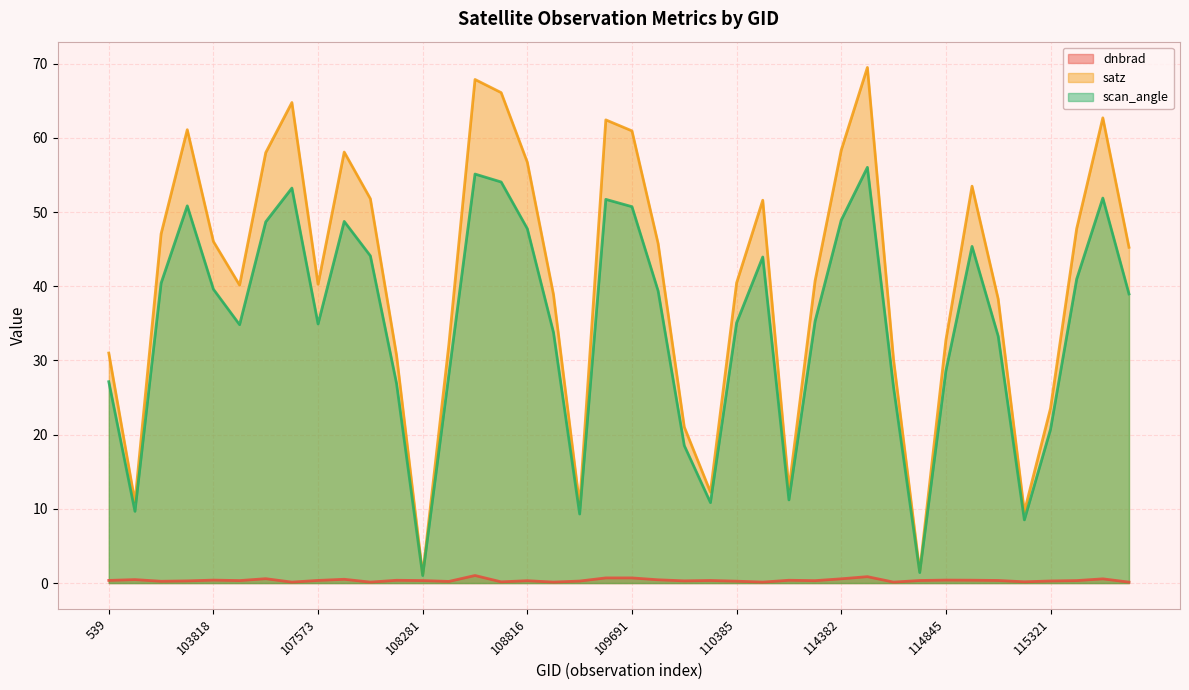

Which series changed the most between 103818 and 108103?

satz